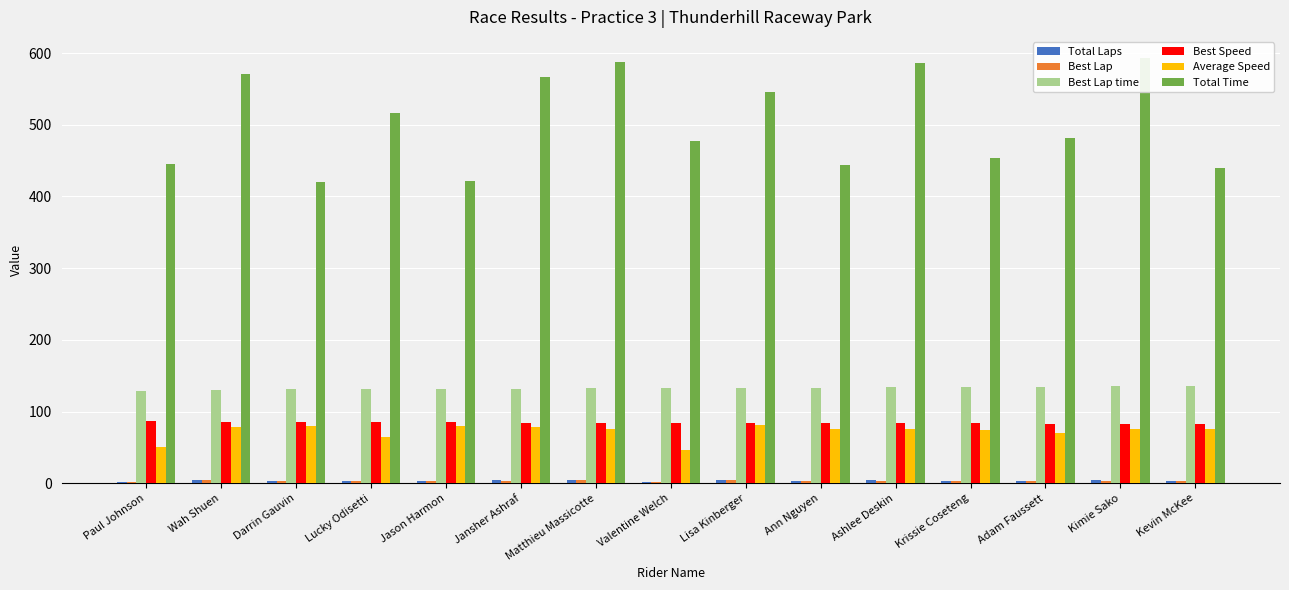

Which series has the largest total across all categories?

Total Time